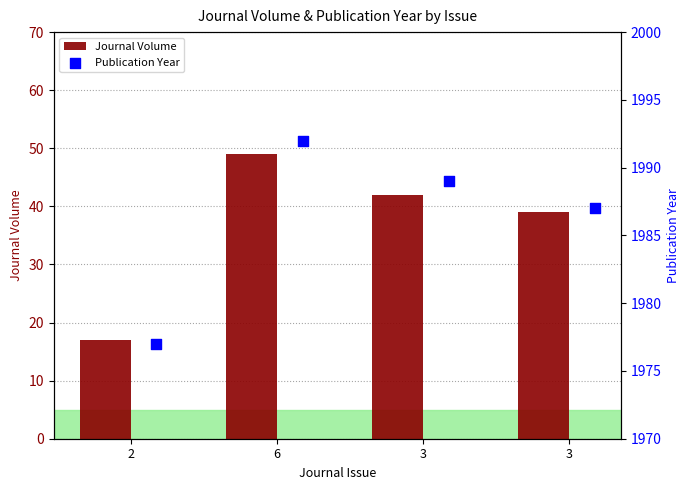

Which series has the largest total across all categories?

Publication Year